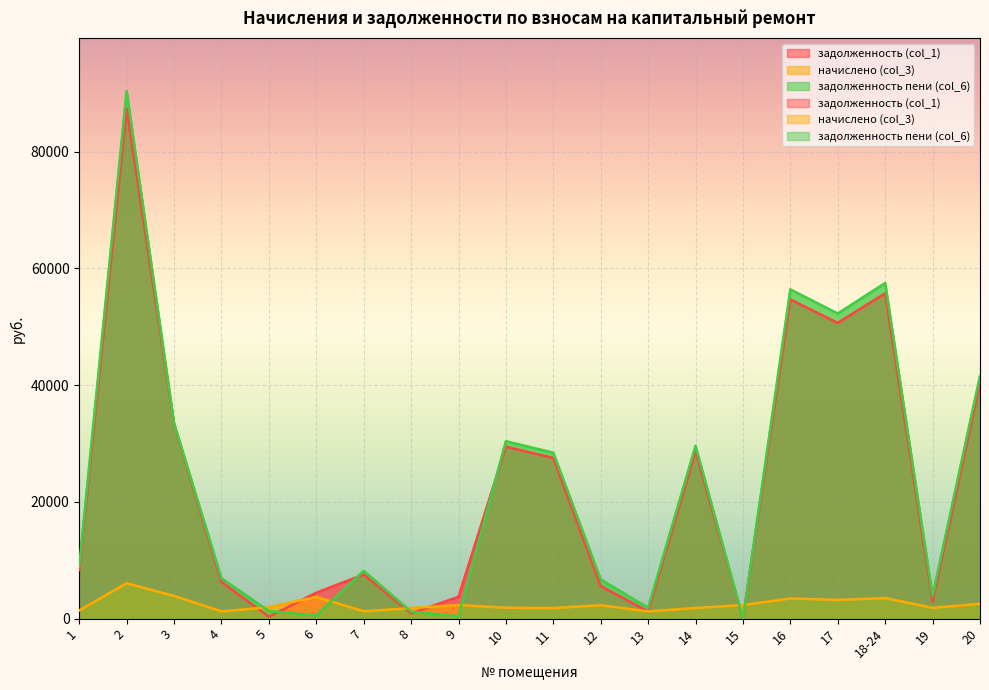

Where is the first local minimum for задолженность пени (col_6)?

6